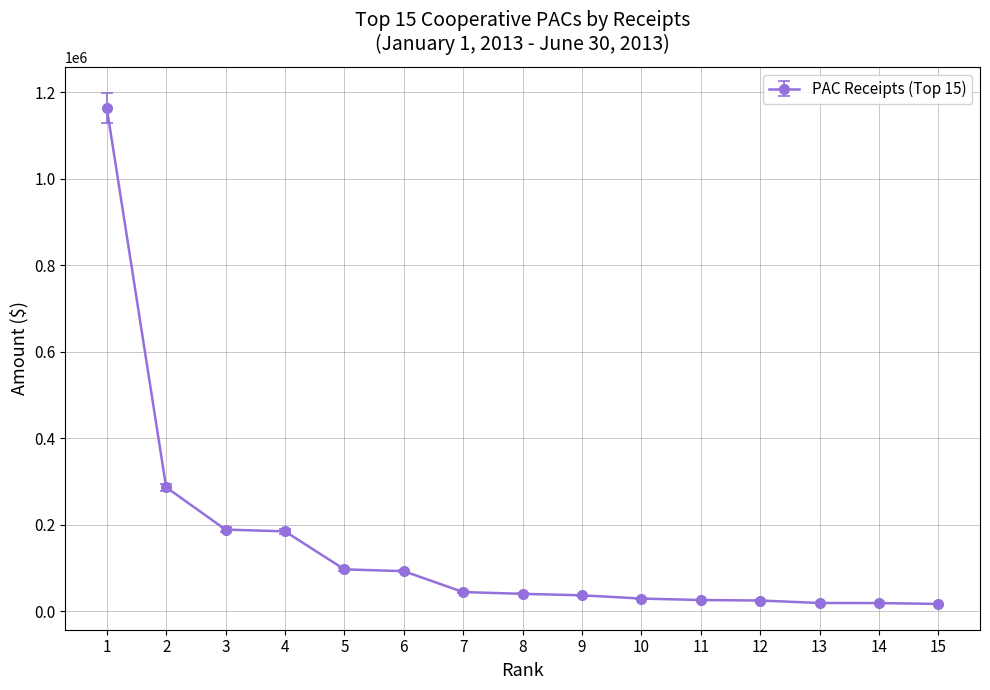

What is the greatest value displayed?

1163982.2